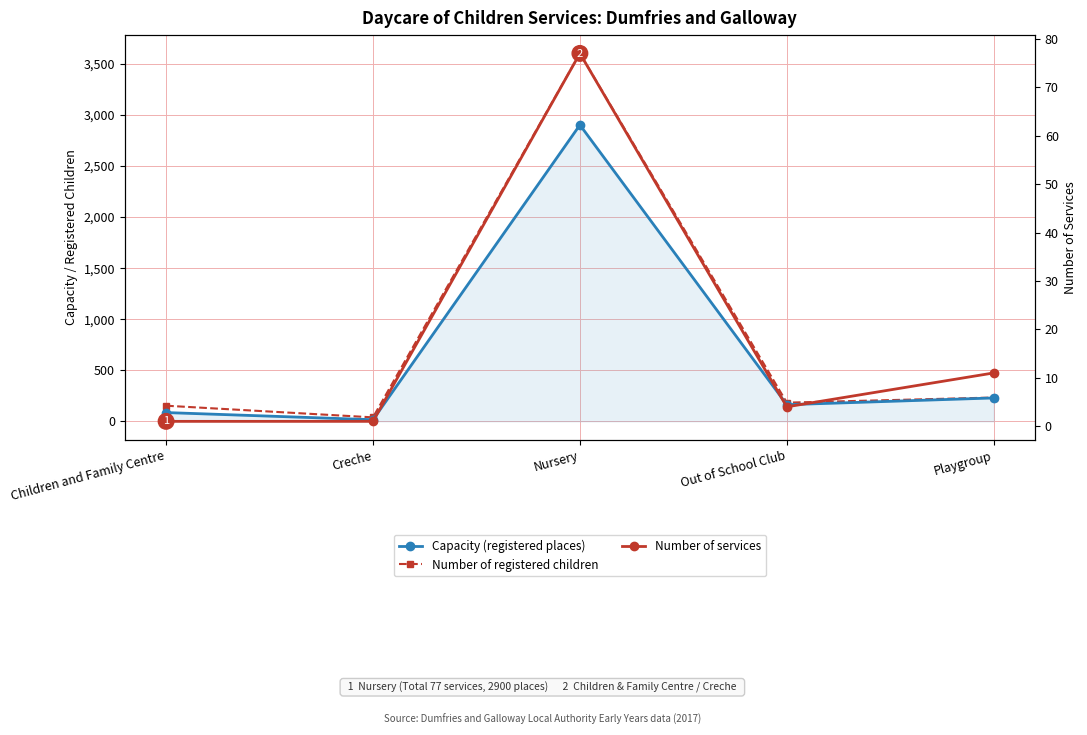

The Capacity (registered places) series shows 16 at Creche. True or false?

True